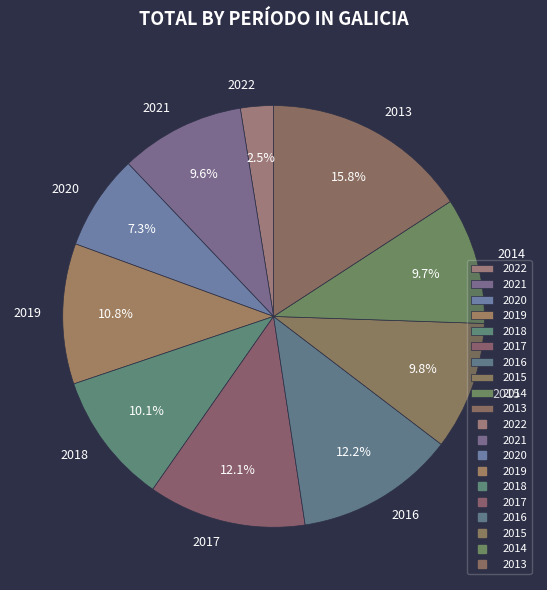

Which category has the biggest portion of the pie?

2013